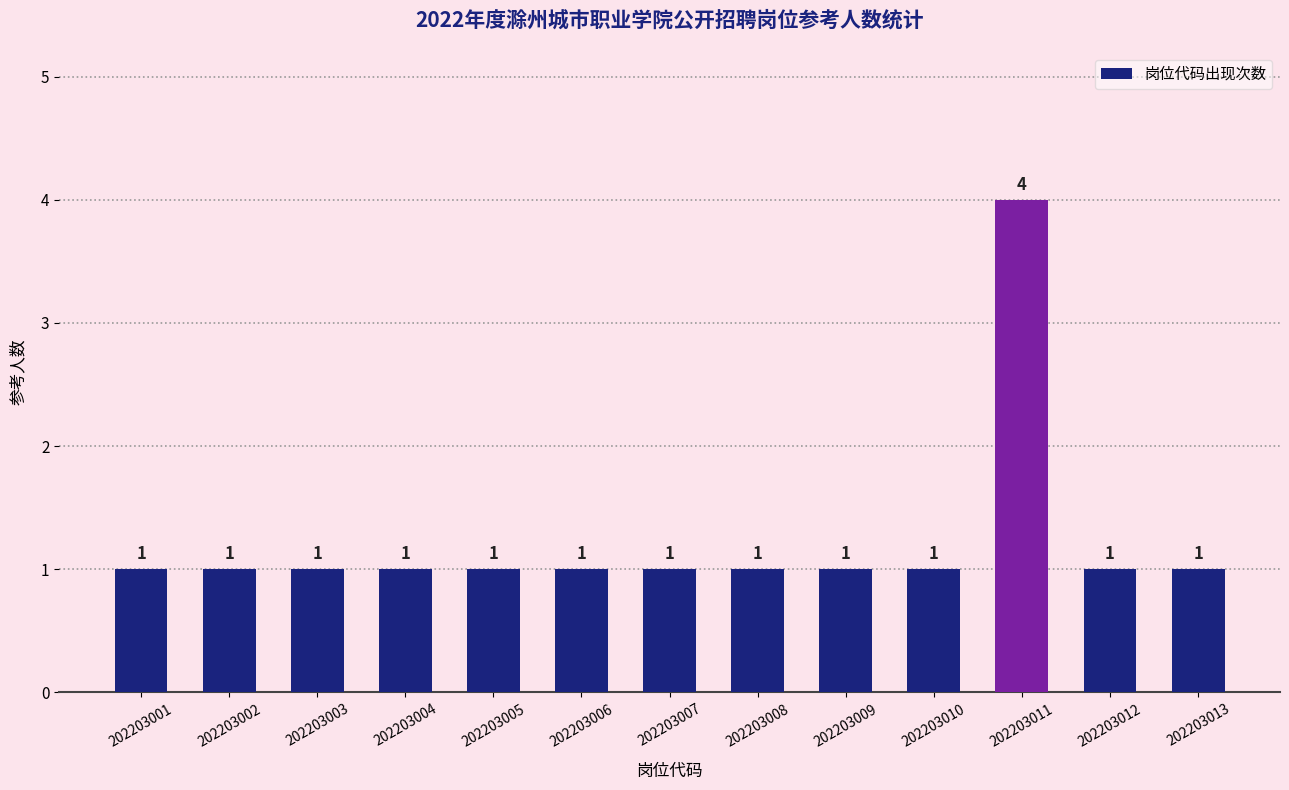

Reading right to left, what are all the values shown in this chart?

202203013=1	202203012=1	202203011=4	202203010=1	202203009=1	202203008=1	202203007=1	202203006=1	202203005=1	202203004=1	202203003=1	202203002=1	202203001=1